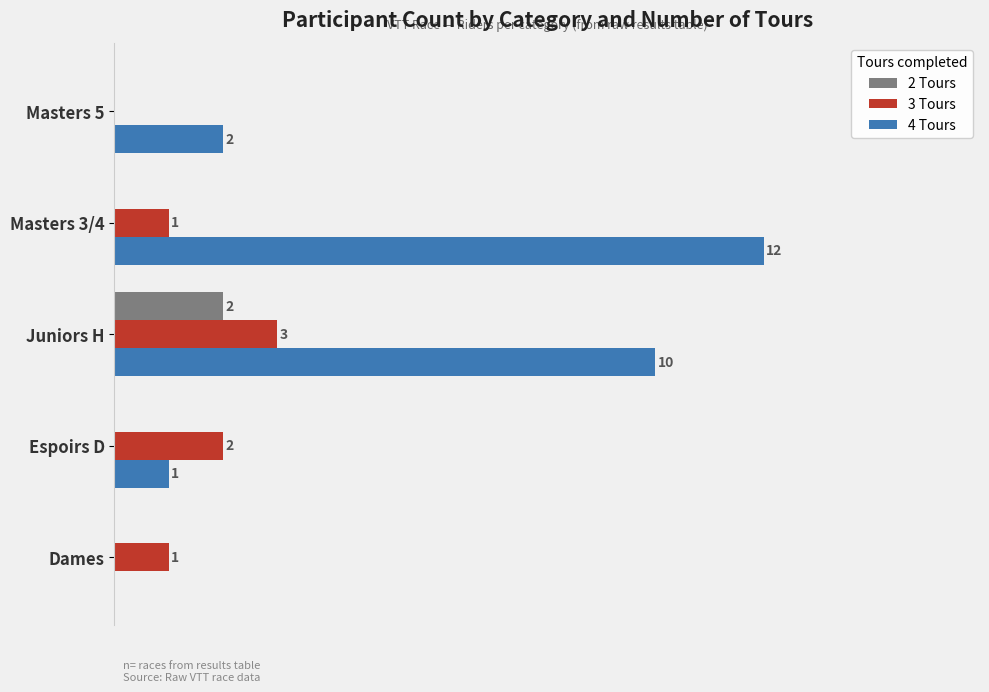

At which category is the sum across all series the highest?

Juniors H